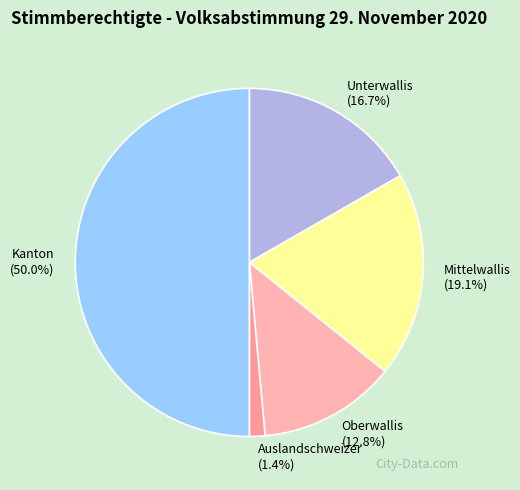

To the nearest percent, what portion does Mittelwallis represent?

19%